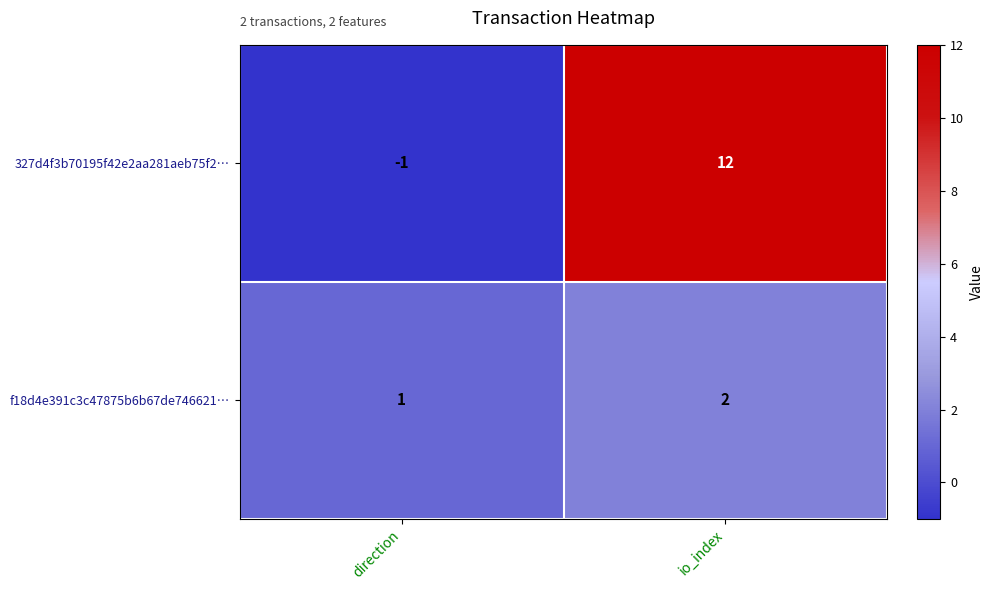

The 327d4f3b70195f42e2aa281aeb75f2… series shows 17 at io_index. True or false?

False